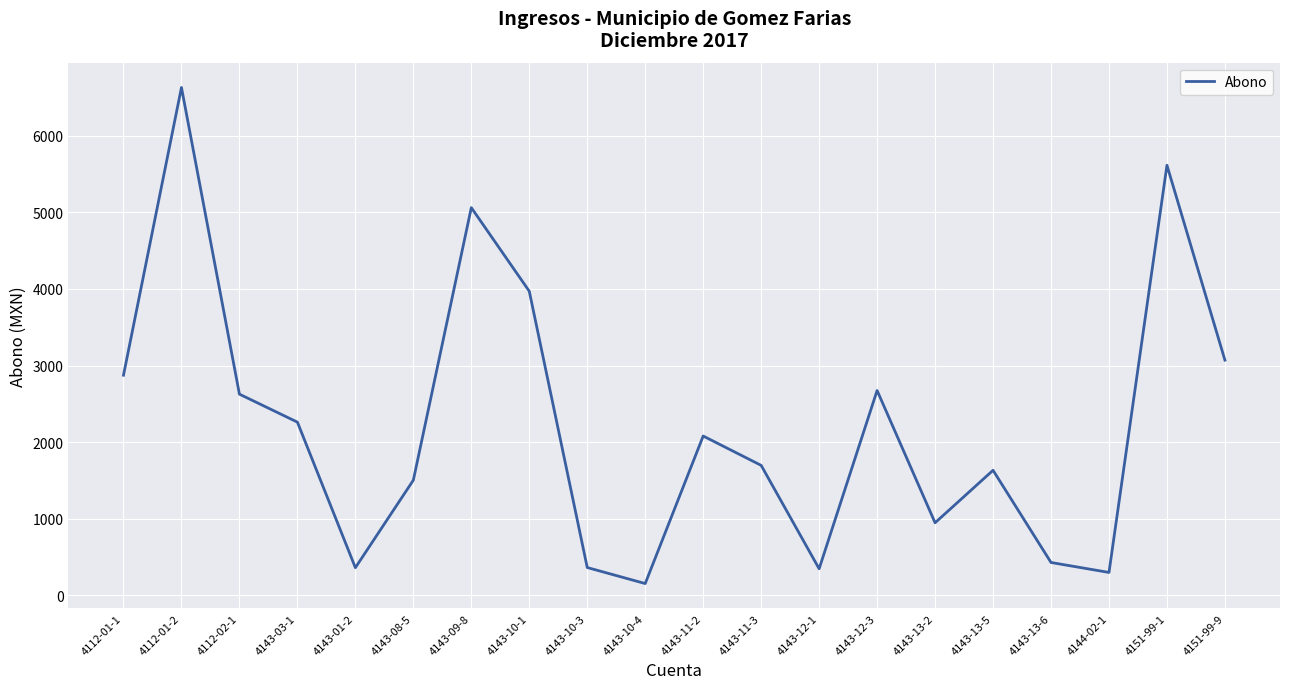

How many categories are shown in the chart?

20